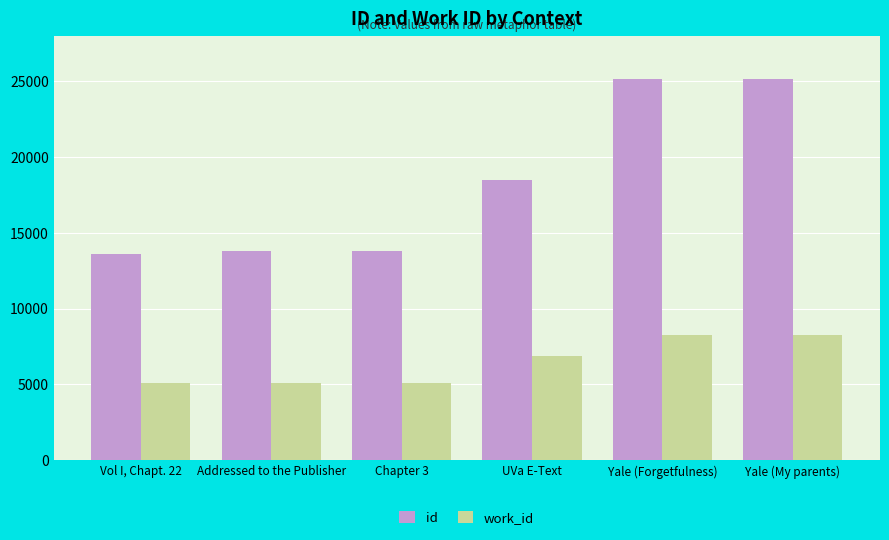

Between Chapter 3 and Yale (My parents), which series saw the biggest shift?

id